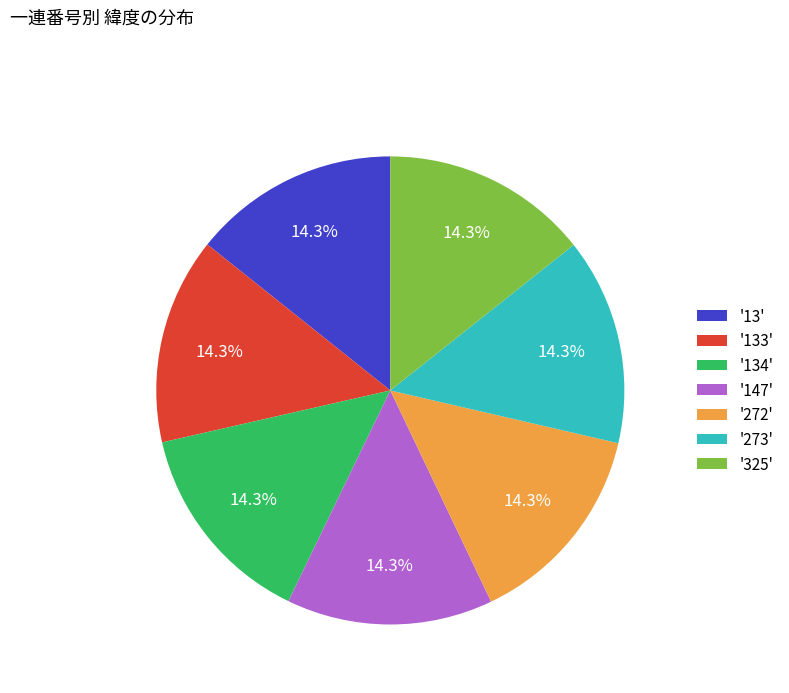

Is there any slice that represents more than half of the pie?

No